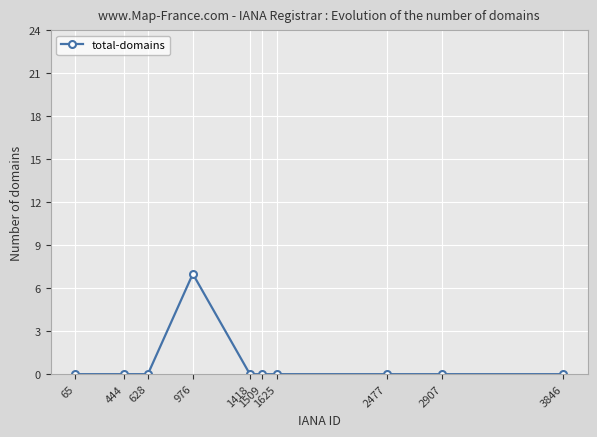

The chart shows a value of 0 at 2907. True or false?

True